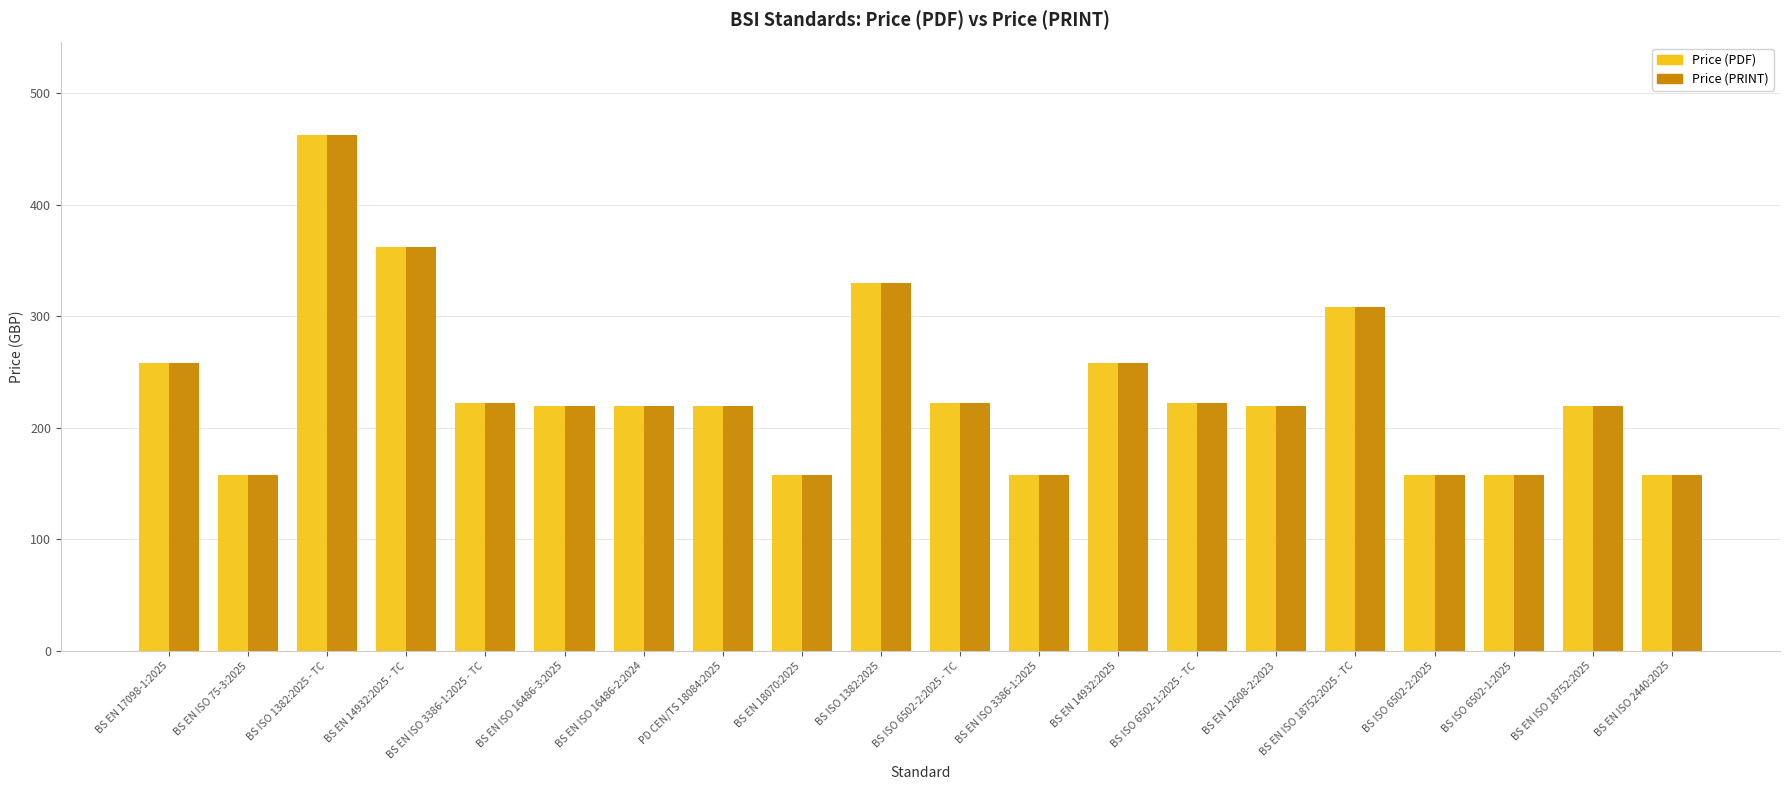

What is the difference between the maximum and minimum values in the Price (PRINT) series?

304